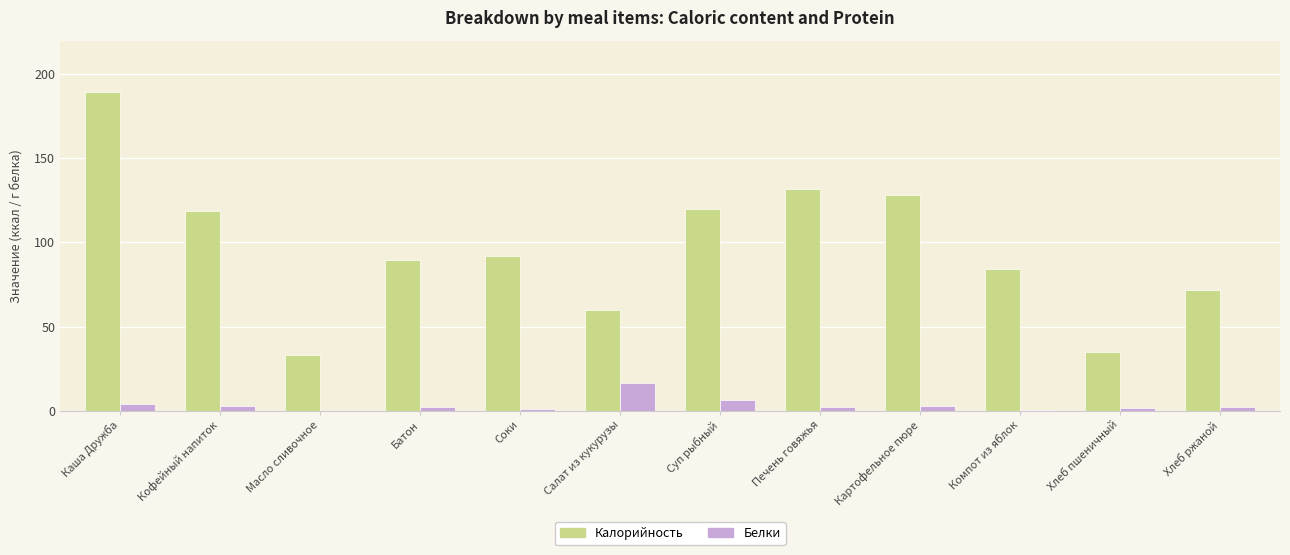

Which series has the largest range (max minus min)?

Калорийность